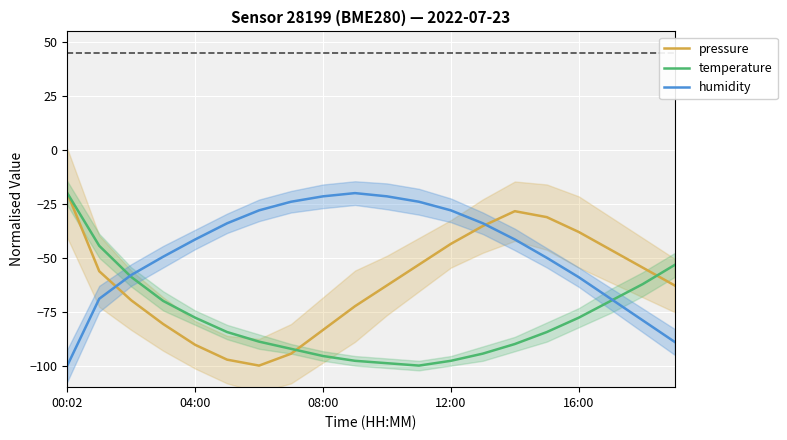

At which label does humidity reach its peak?

9